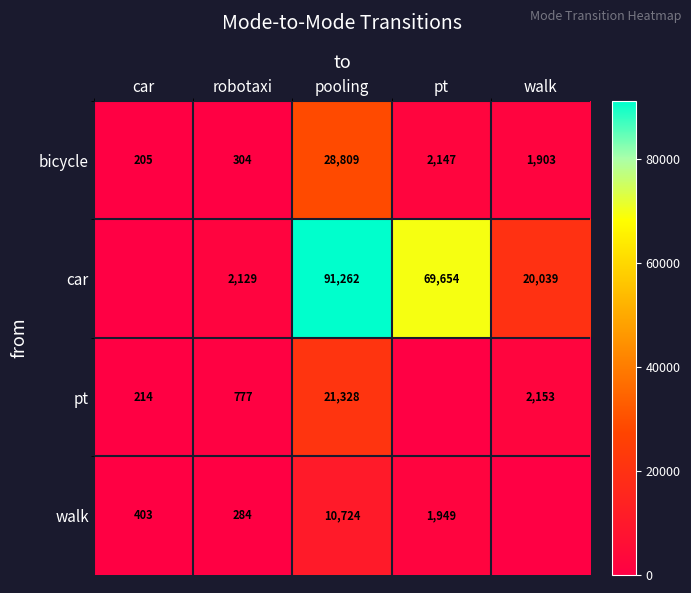

The bicycle series shows 2147 at pt. True or false?

True